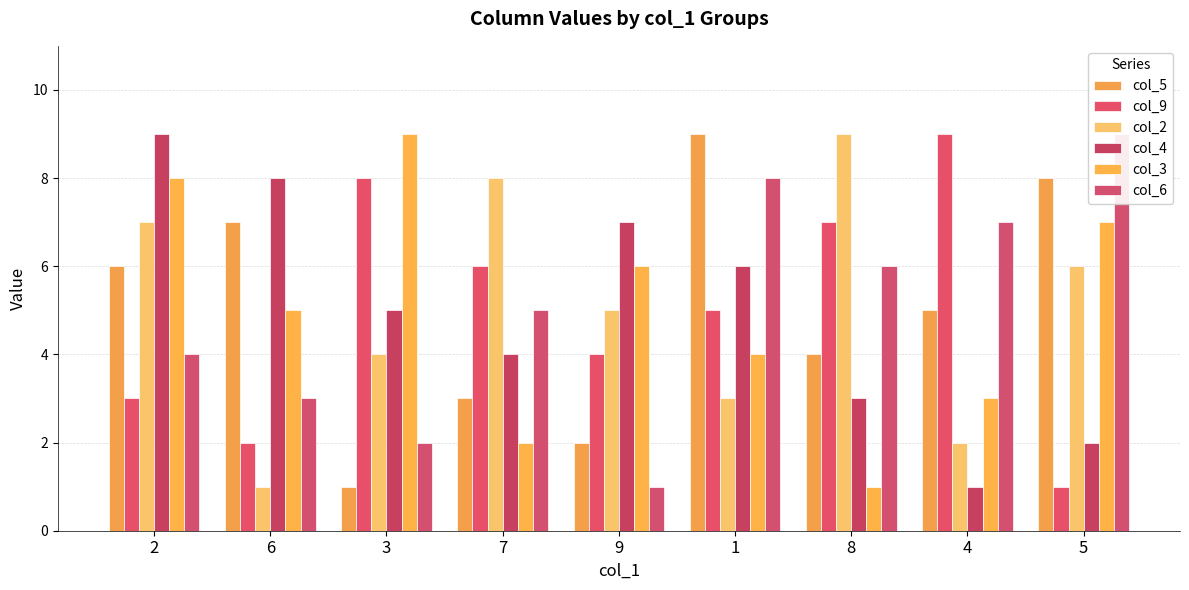

The col_6 series shows 2 at 3. True or false?

True